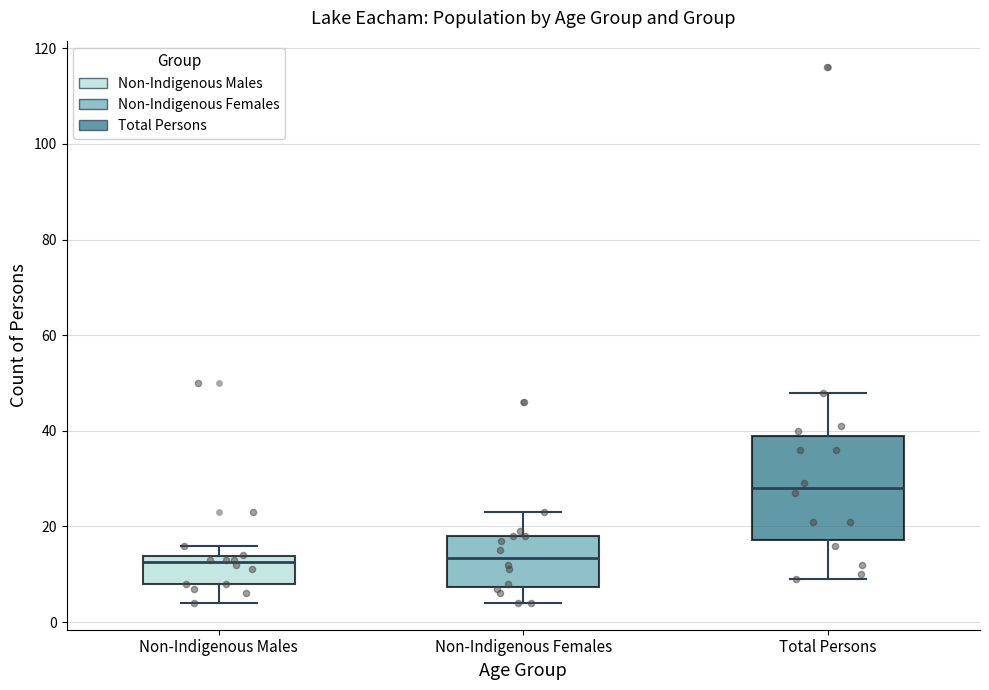

Comparing the boxes themselves (not the whiskers), which one is the tallest?

Total Persons